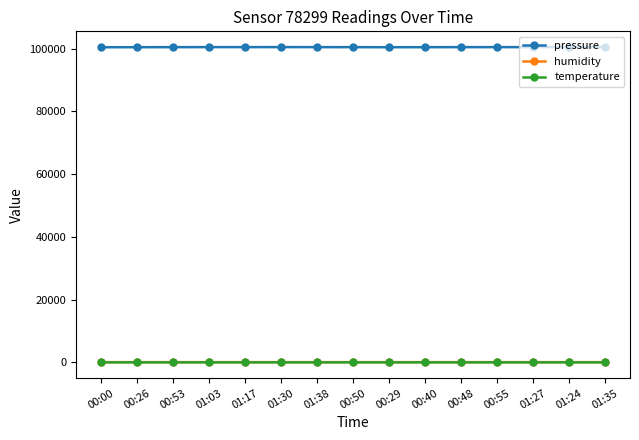

What is the difference between the maximum and minimum values in the temperature series?

1.0